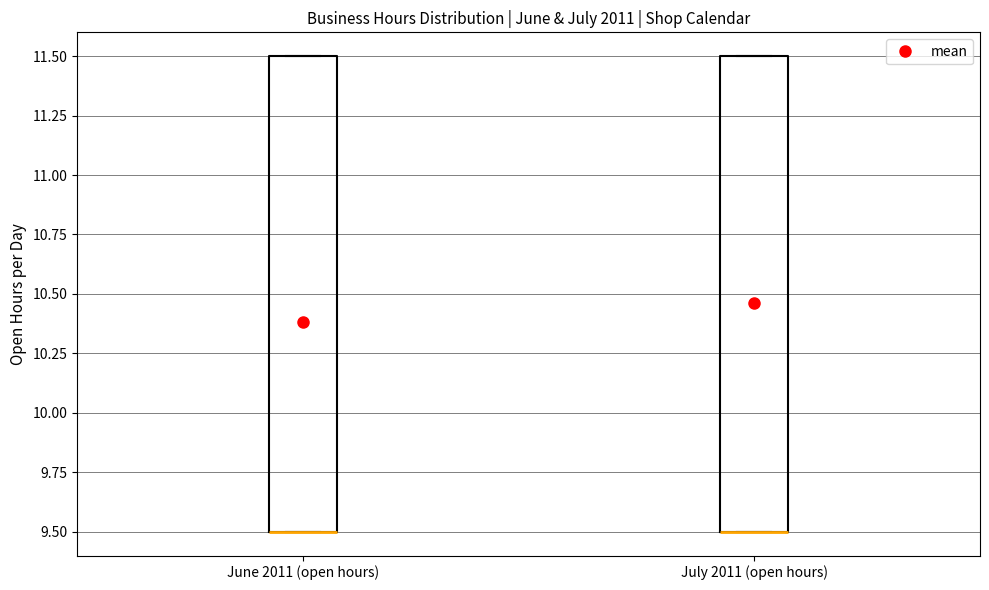

Where is the upper edge of the box for June 2011 (open hours) on the y-axis? The values are not printed on the chart, so give them approximately, as read against the axis.

11.5